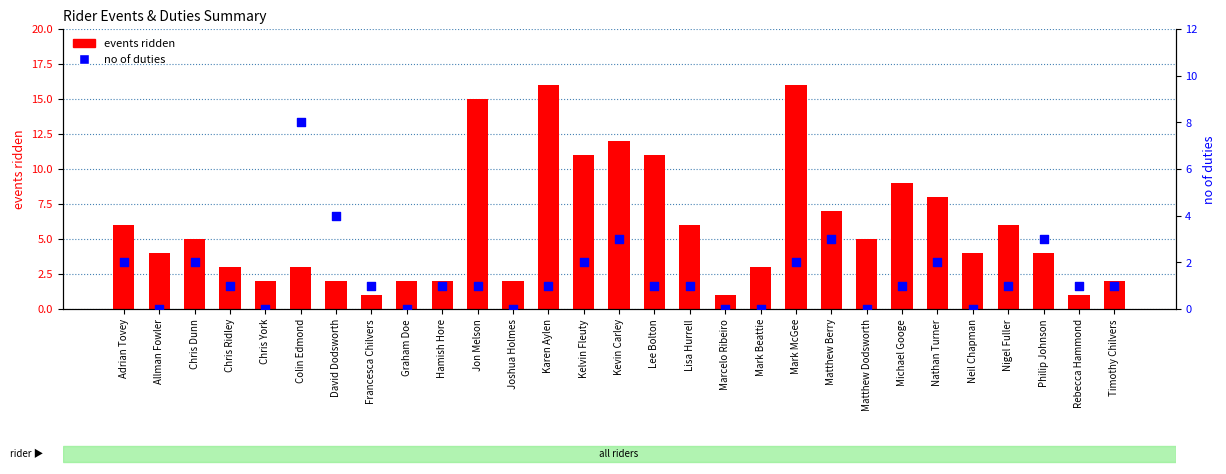

Which series contains the highest Y value?

events ridden